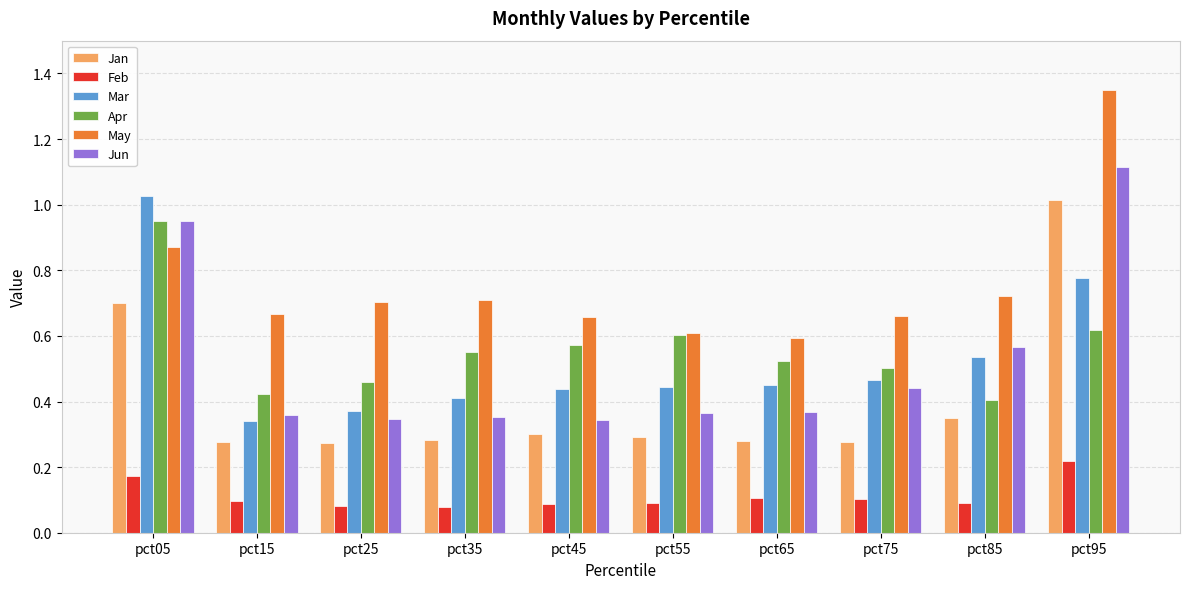

Which series has the widest spread of values?

Jun